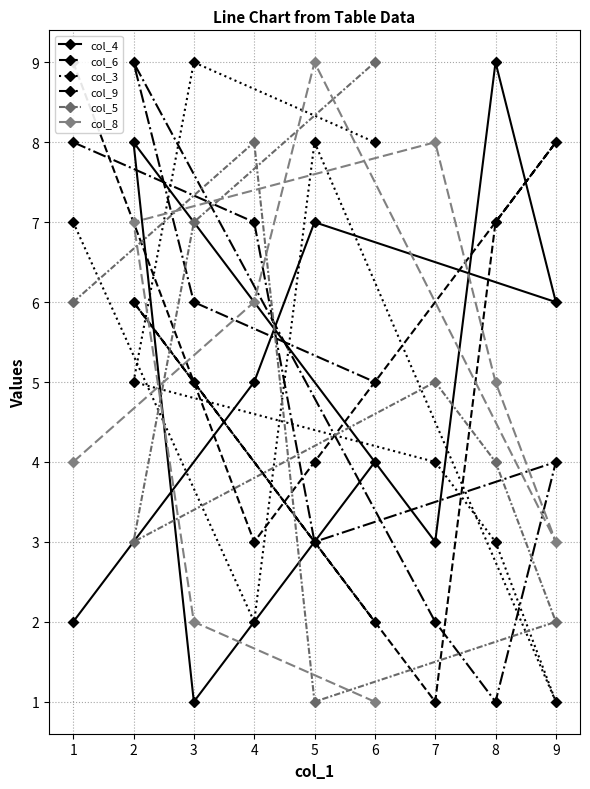

Where is col_3 nearest to the value 5?

2